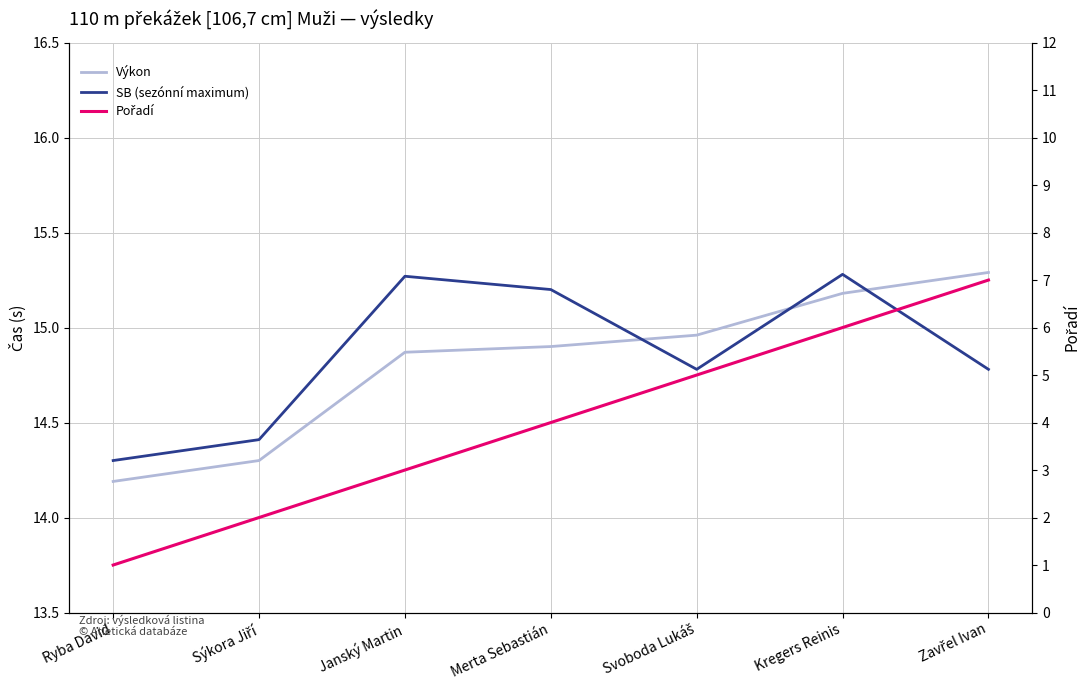

Is it true that Výkon equals 15.0 at Svoboda Lukáš?

True